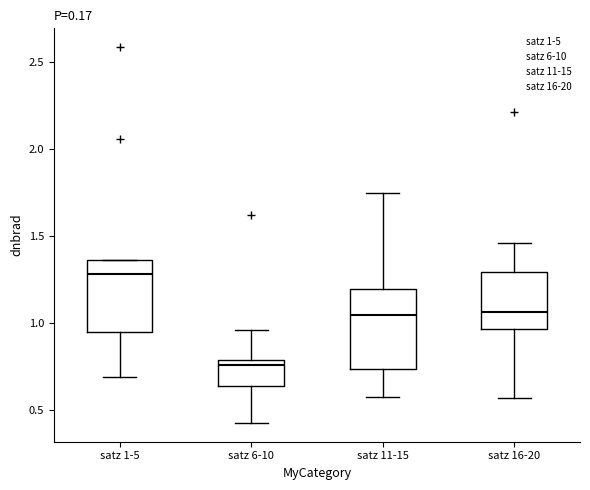

Which box's median line is the highest?

satz 1-5